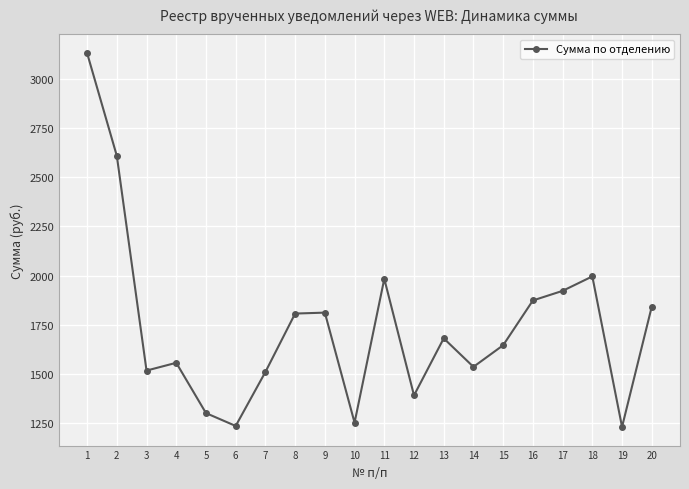

What is the difference between the second highest and minimum values?

1379.5